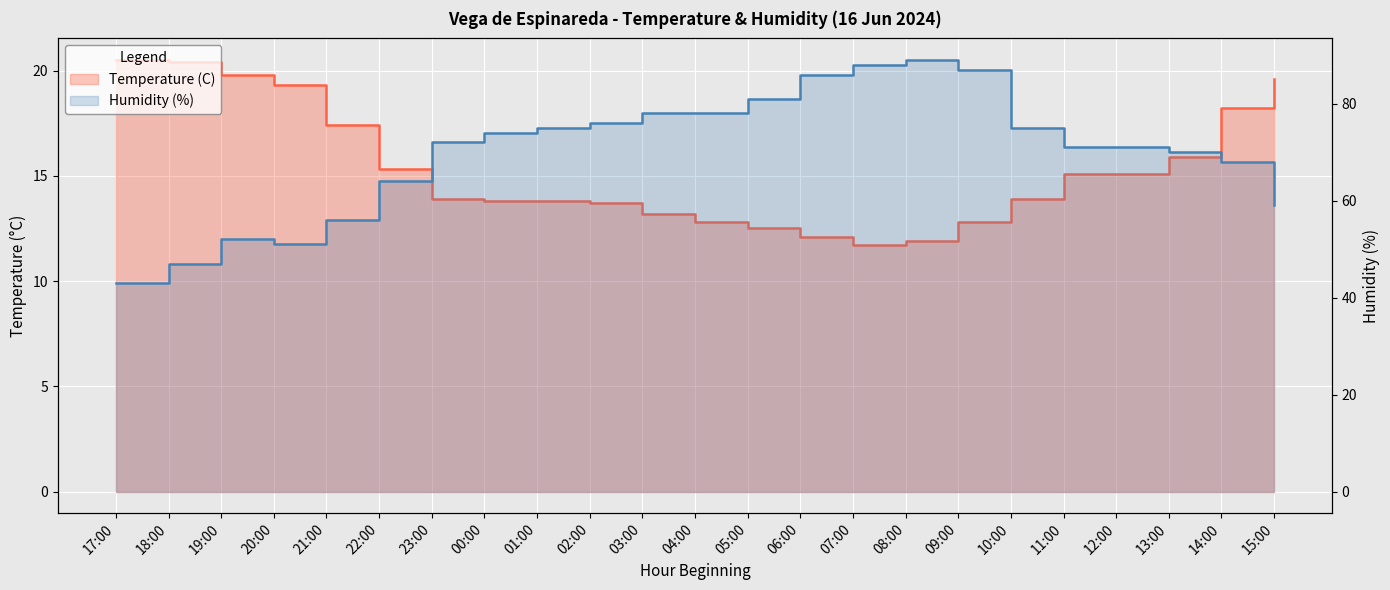

How many values in the Temperature (C) series exceed 13?

17